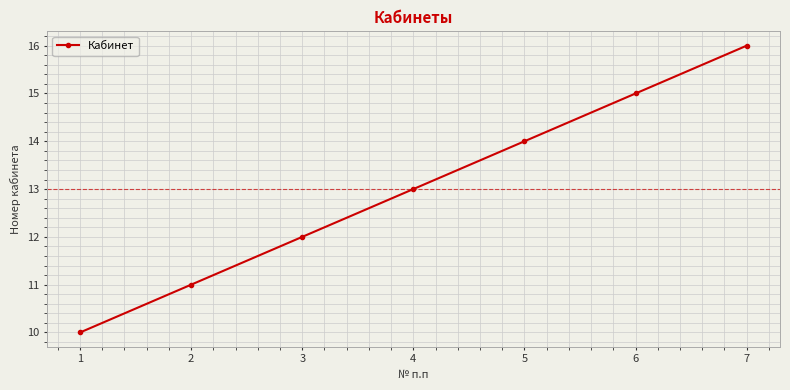

What is the smallest value displayed?

10